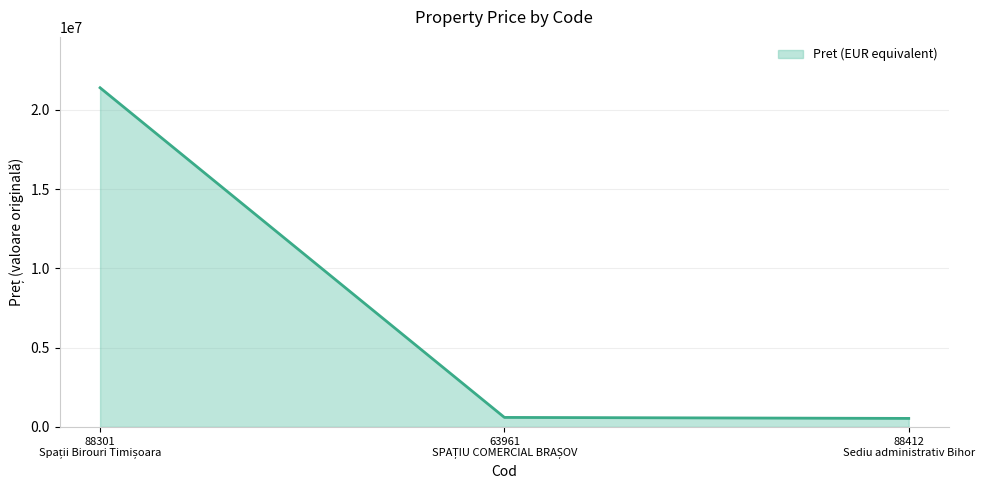

What is the smallest value displayed?

534195.9